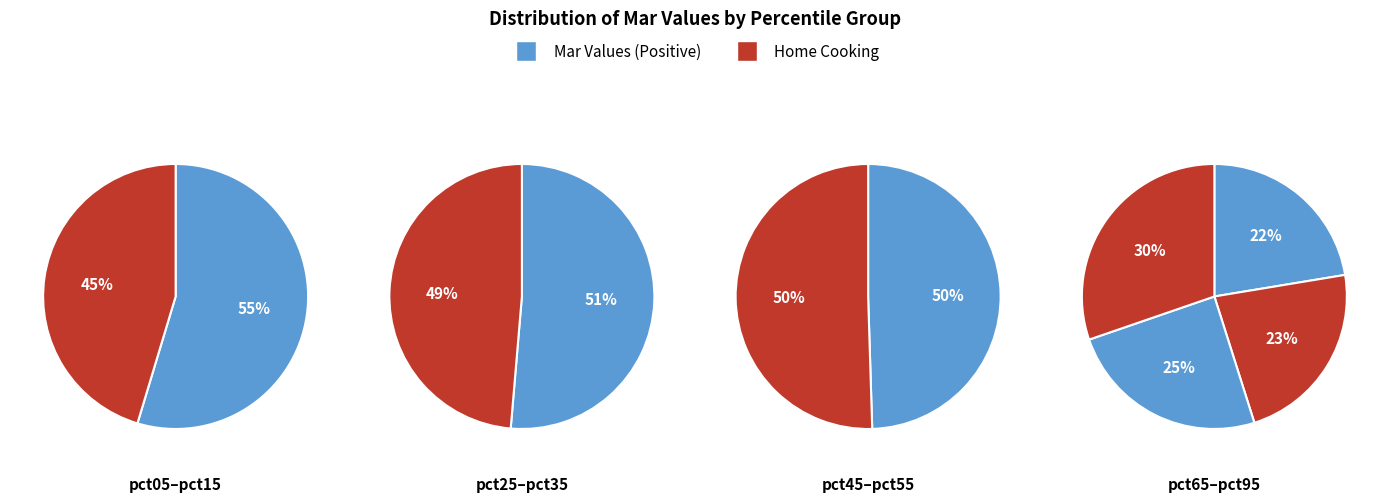

Approximately how many times larger is the value at pct15 compared to pct65?

1.1